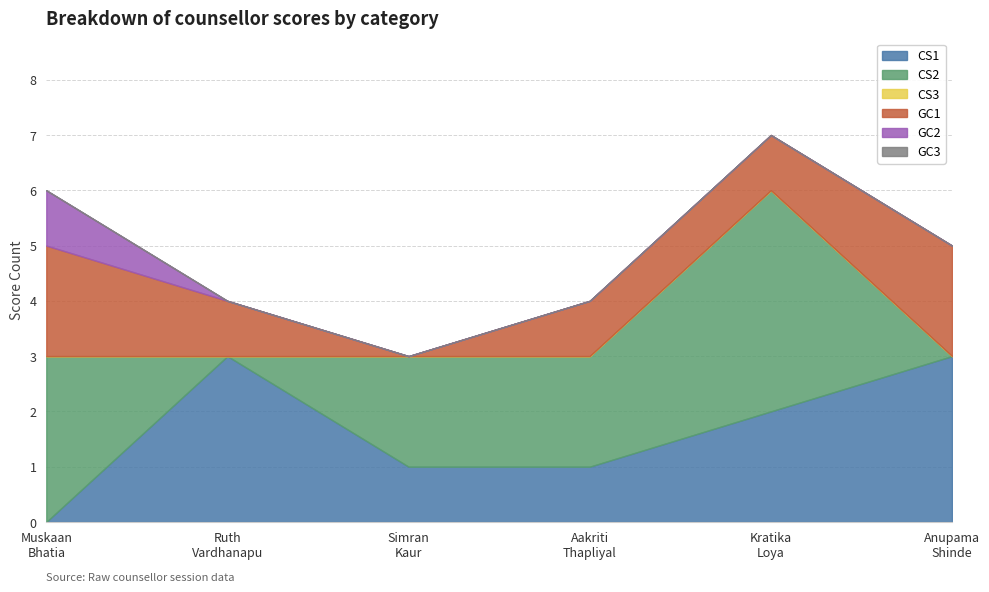

Reading left to right, list all the values displayed in this chart.

CS1: 0	3	1	1	2	3
CS2: 3	0	2	2	4	0
CS3: 0	0	0	0	0	0
GC1: 2	1	0	1	1	2
GC2: 1	0	0	0	0	0
GC3: 0	0	0	0	0	0